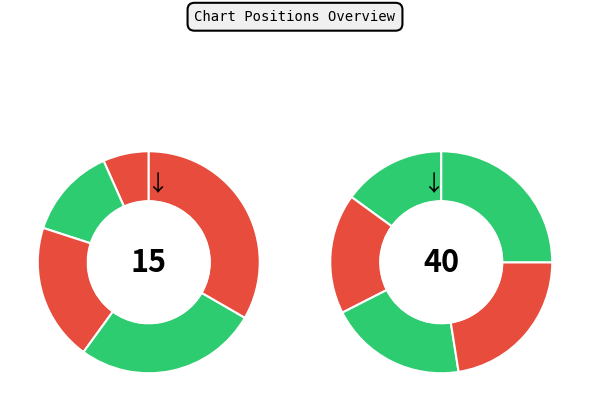

The Faya slice represents 1% of the pie. True or false?

False